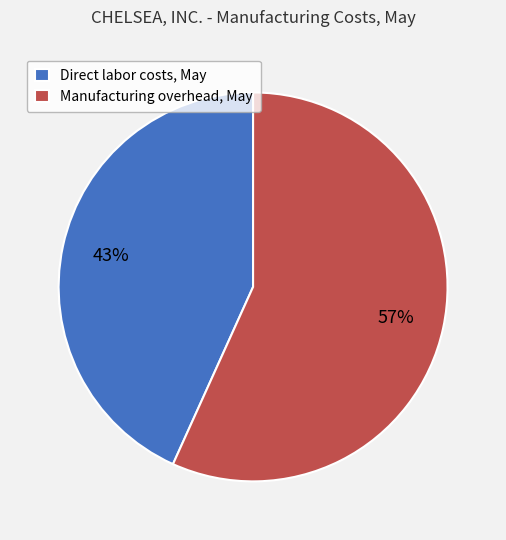

To the nearest percent, what is the difference between the Direct labor costs, May and Manufacturing overhead, May slice percentages?

14%